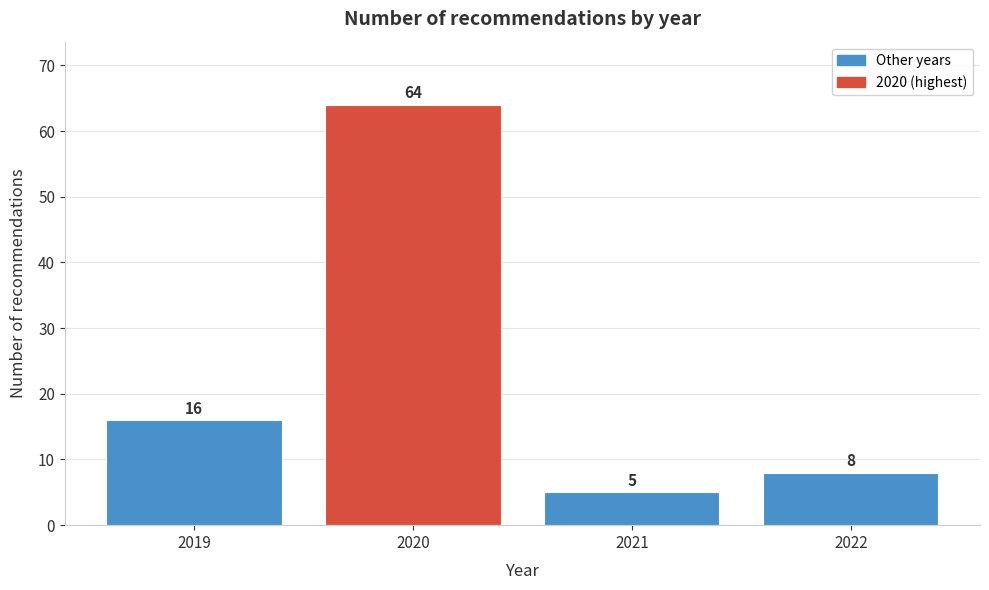

Reading right to left, what are all the values shown in this chart?

8	5	64	16